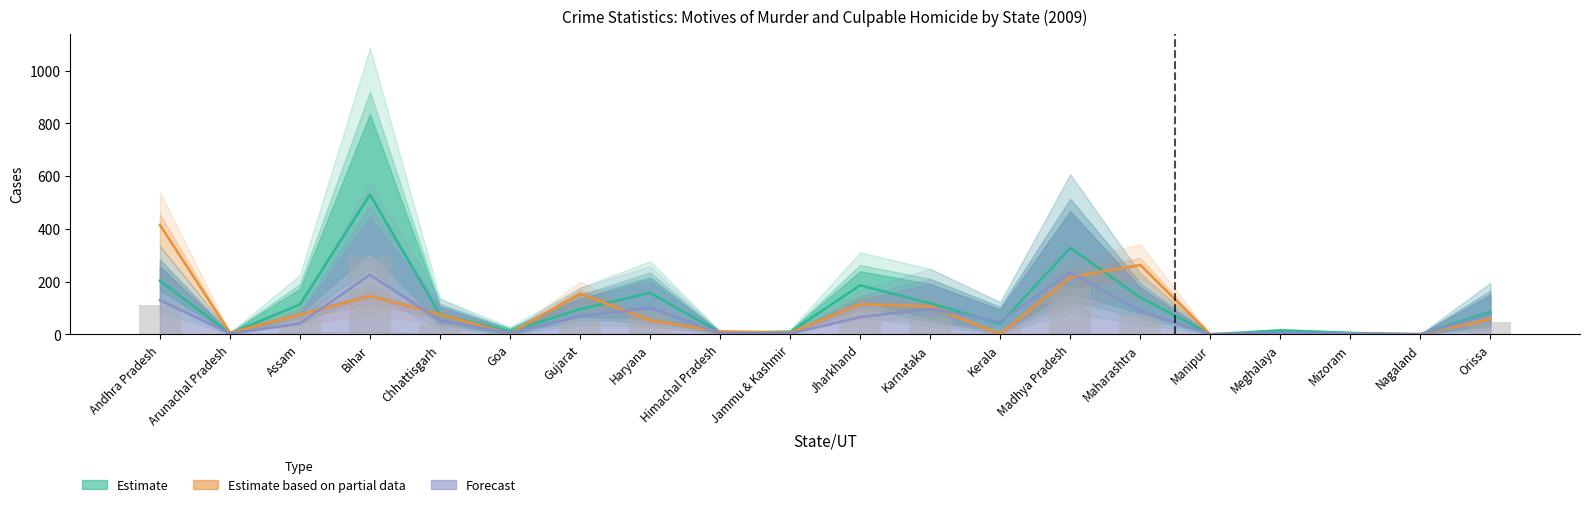

What is the spread (max minus min) of values at Jharkhand?

239